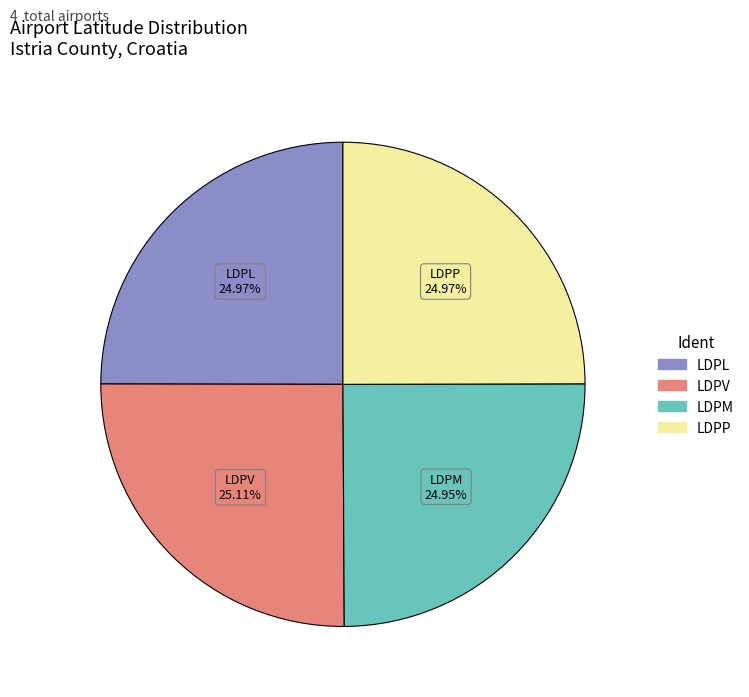

Is there any slice that represents more than half of the pie?

No